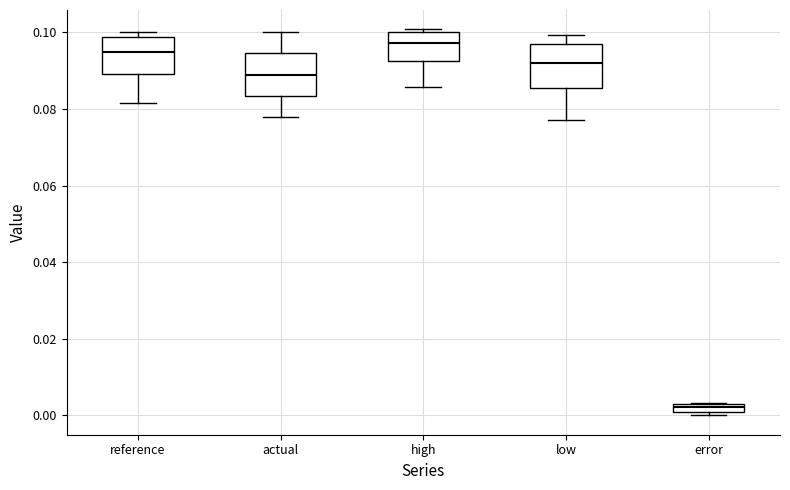

Which box's median line is the highest?

high